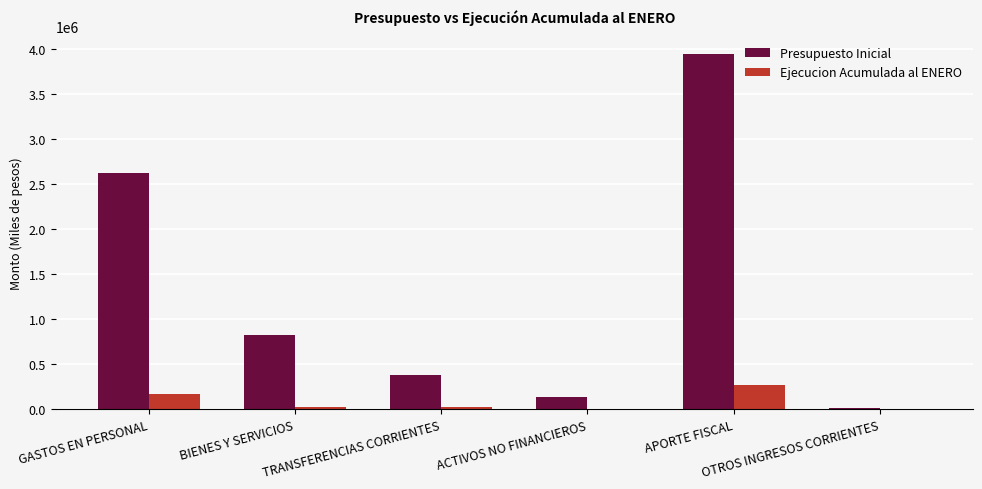

At which category is the sum across all series the highest?

APORTE FISCAL